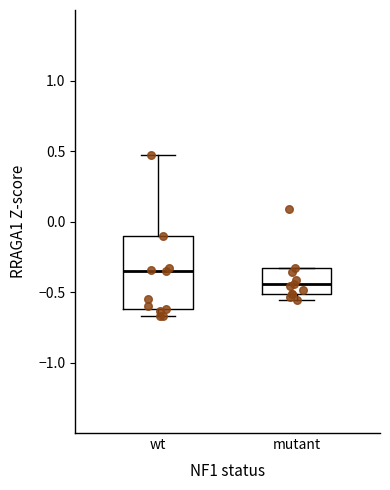

Where is the upper edge of the box for mutant on the y-axis? The values are not printed on the chart, so give them approximately, as read against the axis.

-0.35